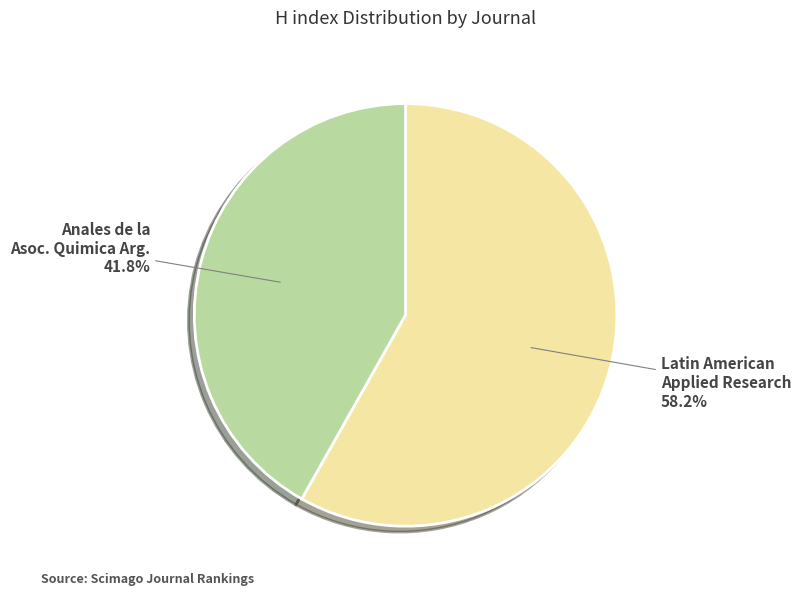

Does any single category account for the majority?

Yes